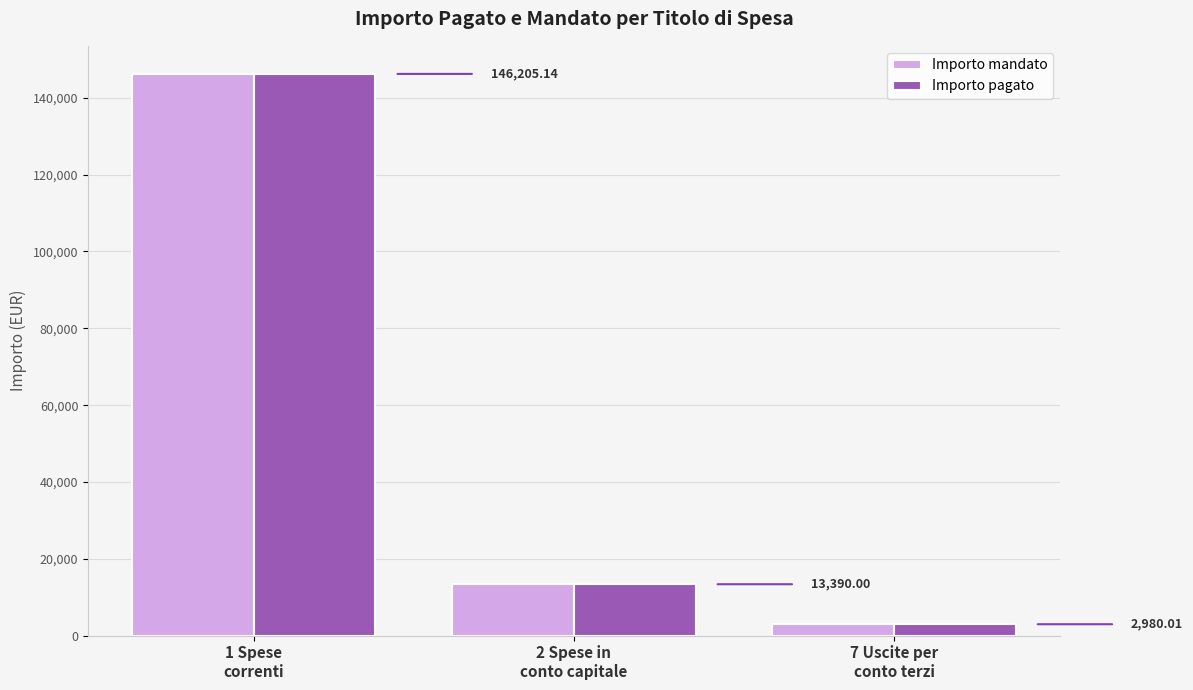

What is the average value of the Importo pagato series?

54191.7